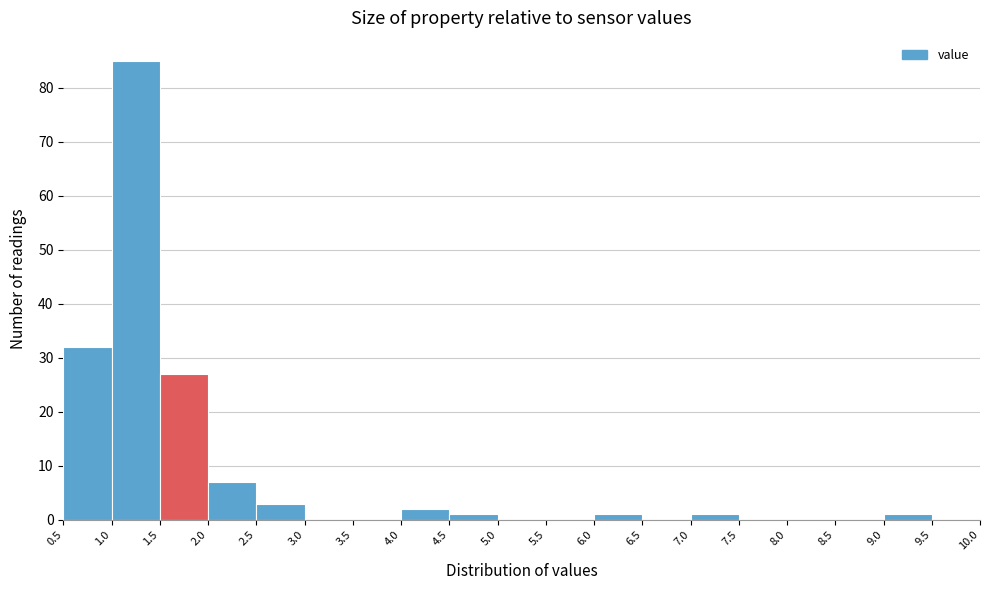

Reading left to right, transcribe this chart: for each bar, give the range it covers on the x-axis and its height. The values are not printed on the chart, so give them approximately, as read against the axis.

0.5 to 1.0: 32
1.0 to 1.5: 85
1.5 to 2.0: 27
2.0 to 2.5: 7
2.5 to 3.0: 3
3.0 to 3.5: 0
3.5 to 4.0: 0
4.0 to 4.5: 2
4.5 to 5.0: 1
5.0 to 5.5: 0
5.5 to 6.0: 0
6.0 to 6.5: 1
6.5 to 7.0: 0
7.0 to 7.5: 1
7.5 to 8.0: 0
8.0 to 8.5: 0
8.5 to 9.0: 0
9.0 to 9.5: 1
9.5 to 10.0: 0